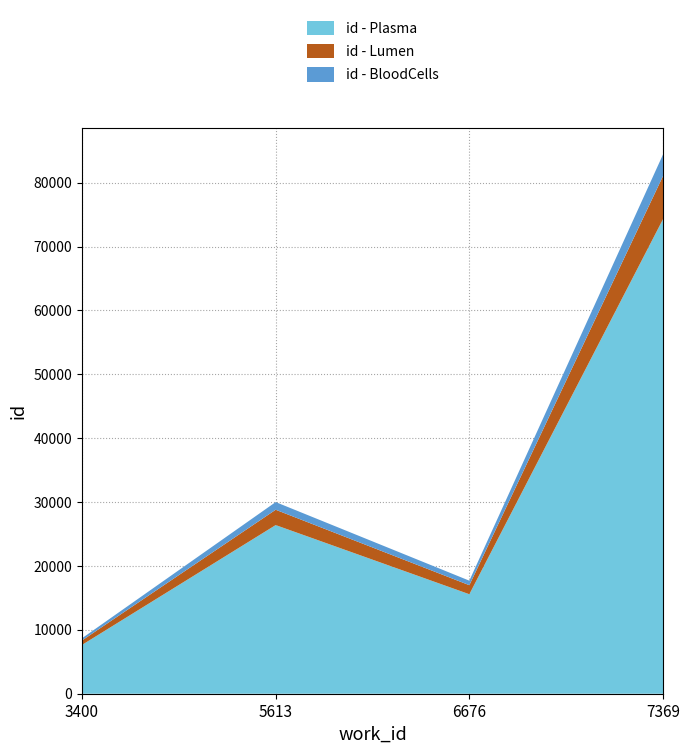

At which label does id - Plasma reach its peak?

7369